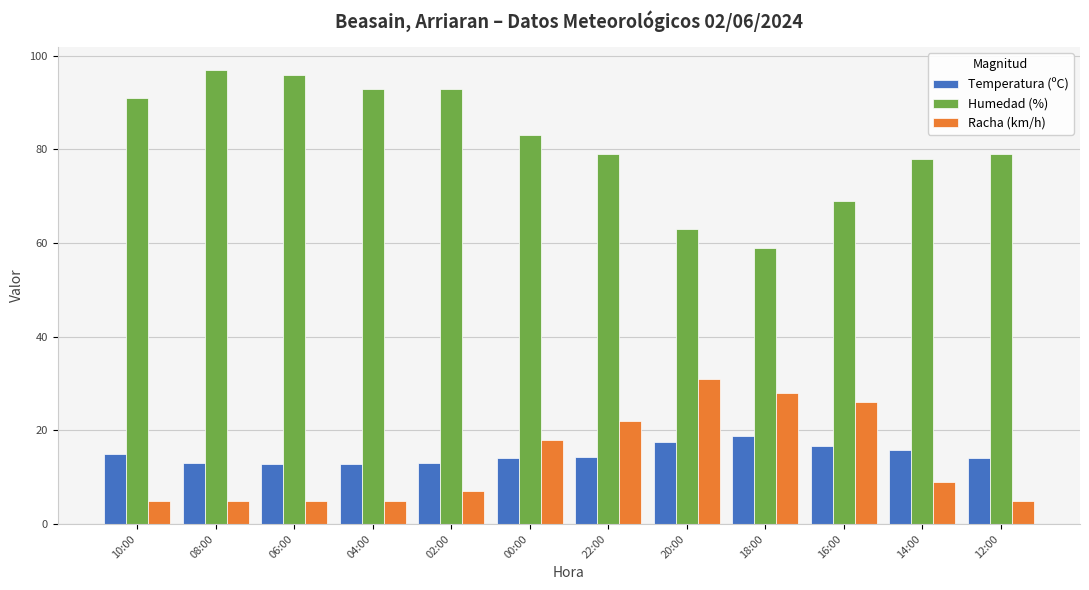

What is the smallest value displayed?

5.0